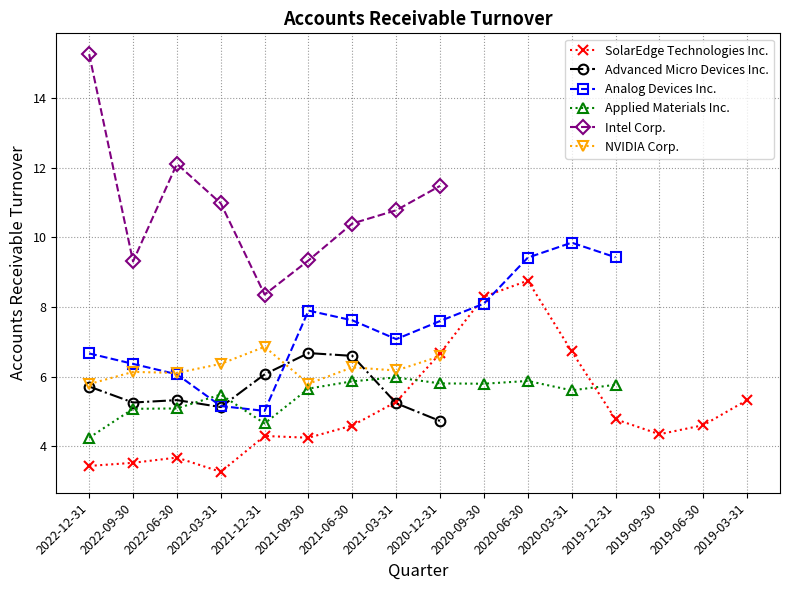

Between which two adjacent categories do Applied Materials Inc. and SolarEdge Technologies Inc. first intersect?

2021-03-31 and 2020-12-31